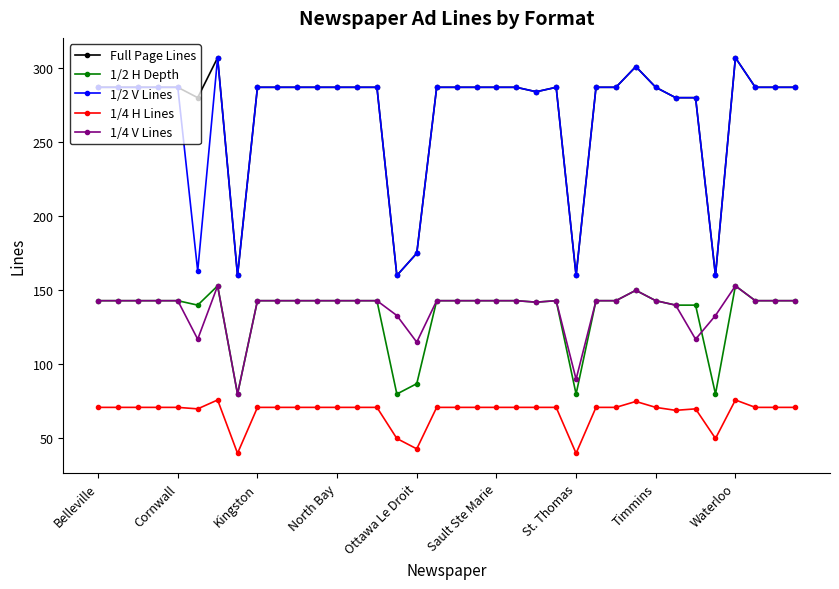

True or false: 1/4 V Lines and 1/2 V Lines intersect in this chart.

False